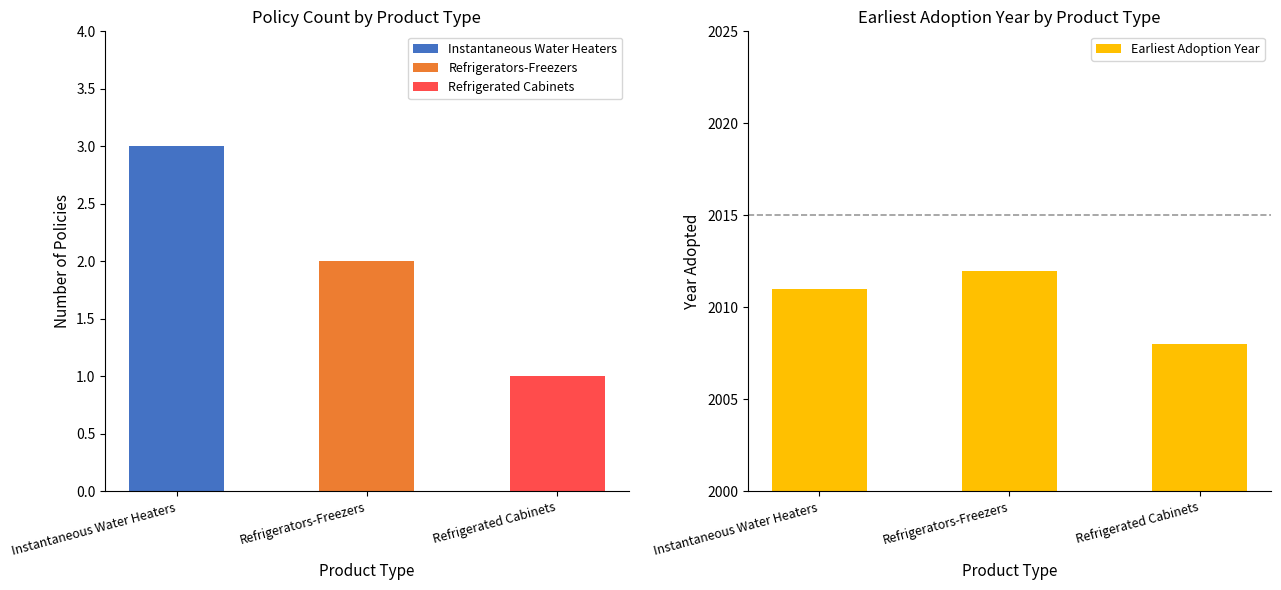

How many data points does each series have?

3